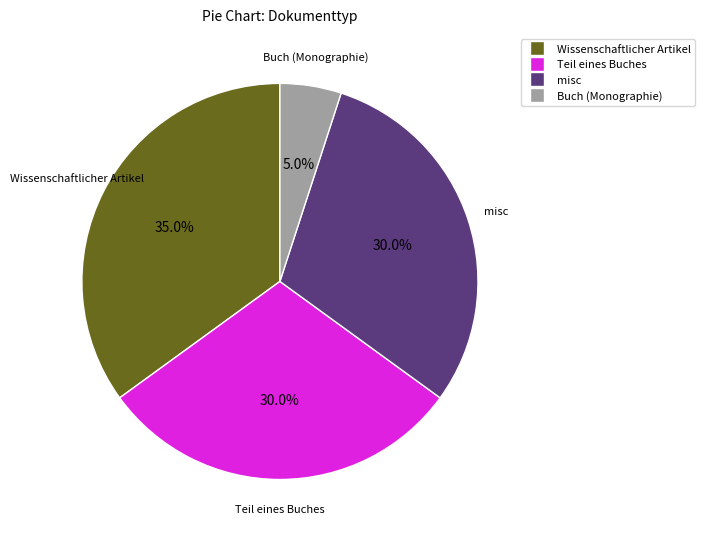

To the nearest percent, what is the difference between the largest and smallest slice percentages?

30%